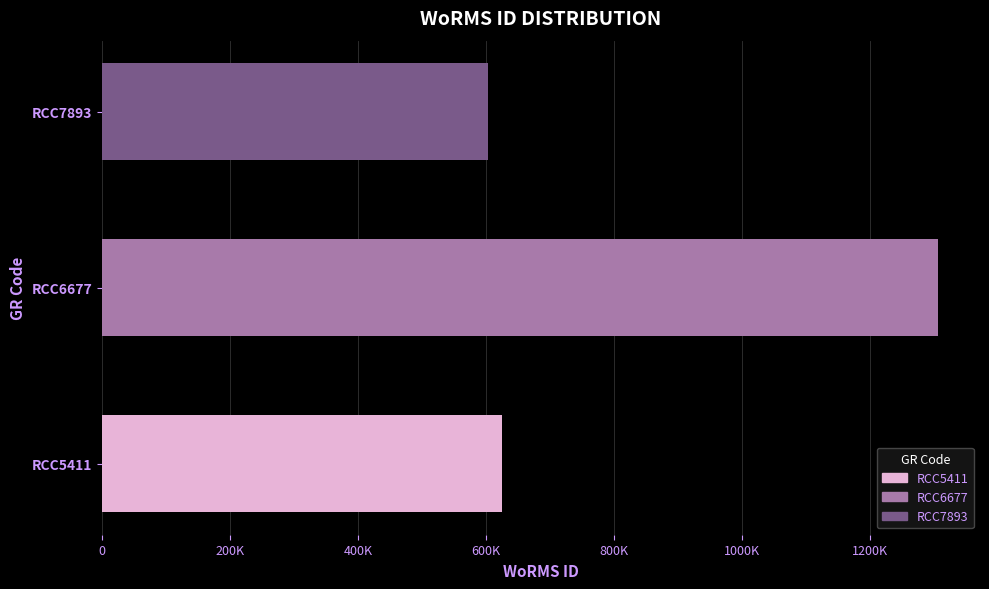

What is the sum of all values?

2533564